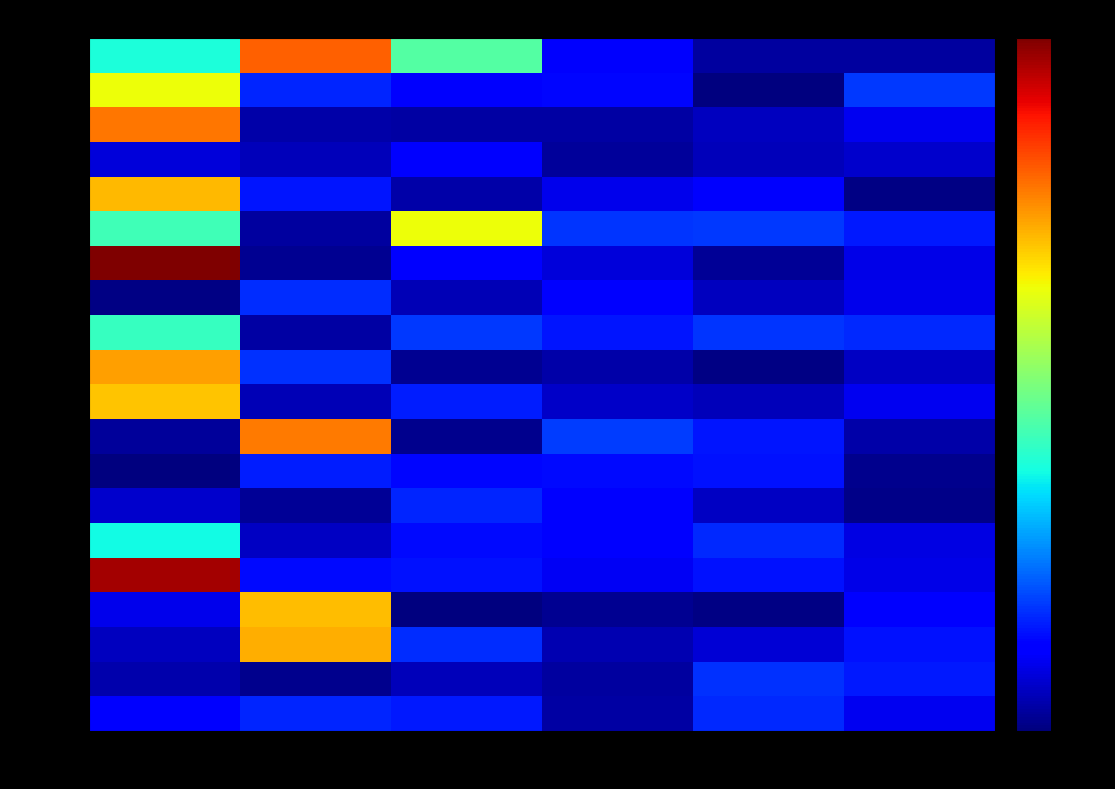

Reading right to left, list all the values displayed in this chart.

00017: 41=-0.2	31=-0.2	21=0.1	11=1.1	01=2.3	NN=0.9
00025: 41=0.3	31=-0.3	21=0.1	11=0.1	01=0.2	NN=1.7
00033: 41=0.0	31=-0.1	21=-0.2	11=-0.2	01=-0.2	NN=2.2
00013: 41=-0.1	31=-0.1	21=-0.2	11=0.1	01=-0.1	NN=-0.0
00039: 41=-0.3	31=0.1	21=0.0	11=-0.2	01=0.2	NN=2.0
00011: 41=0.2	31=0.3	21=0.3	11=1.7	01=-0.2	NN=1.1
00019: 41=-0.0	31=-0.2	21=-0.0	11=0.1	01=-0.2	NN=2.9
00029: 41=0.0	31=-0.1	21=0.1	11=-0.1	01=0.2	NN=-0.3
00034: 41=0.2	31=0.3	21=0.2	11=0.3	01=-0.2	NN=1.0
00010: 41=-0.1	31=-0.3	21=-0.2	11=-0.2	01=0.3	NN=2.1
00024: 41=0.0	31=-0.1	21=-0.1	11=0.2	01=-0.1	NN=1.9
00106: 41=-0.2	31=0.2	21=0.3	11=-0.3	01=2.2	NN=-0.2
00075: 41=-0.3	31=0.2	21=0.1	11=0.1	01=0.2	NN=-0.3
00031: 41=-0.3	31=-0.1	21=0.1	11=0.2	01=-0.2	NN=-0.1
00012: 41=-0.0	31=0.2	21=0.1	11=0.1	01=-0.1	NN=0.9
00014: 41=-0.0	31=0.2	21=0.0	11=0.2	01=0.1	NN=2.8
00028: 41=0.1	31=-0.3	21=-0.2	11=-0.3	01=2.0	NN=0.0
00057: 41=0.2	31=-0.1	21=-0.2	11=0.2	01=2.0	NN=-0.1
00036: 41=0.2	31=0.3	21=-0.2	11=-0.1	01=-0.3	NN=-0.2
00048: 41=0.0	31=0.2	21=-0.2	11=0.2	01=0.2	NN=0.1